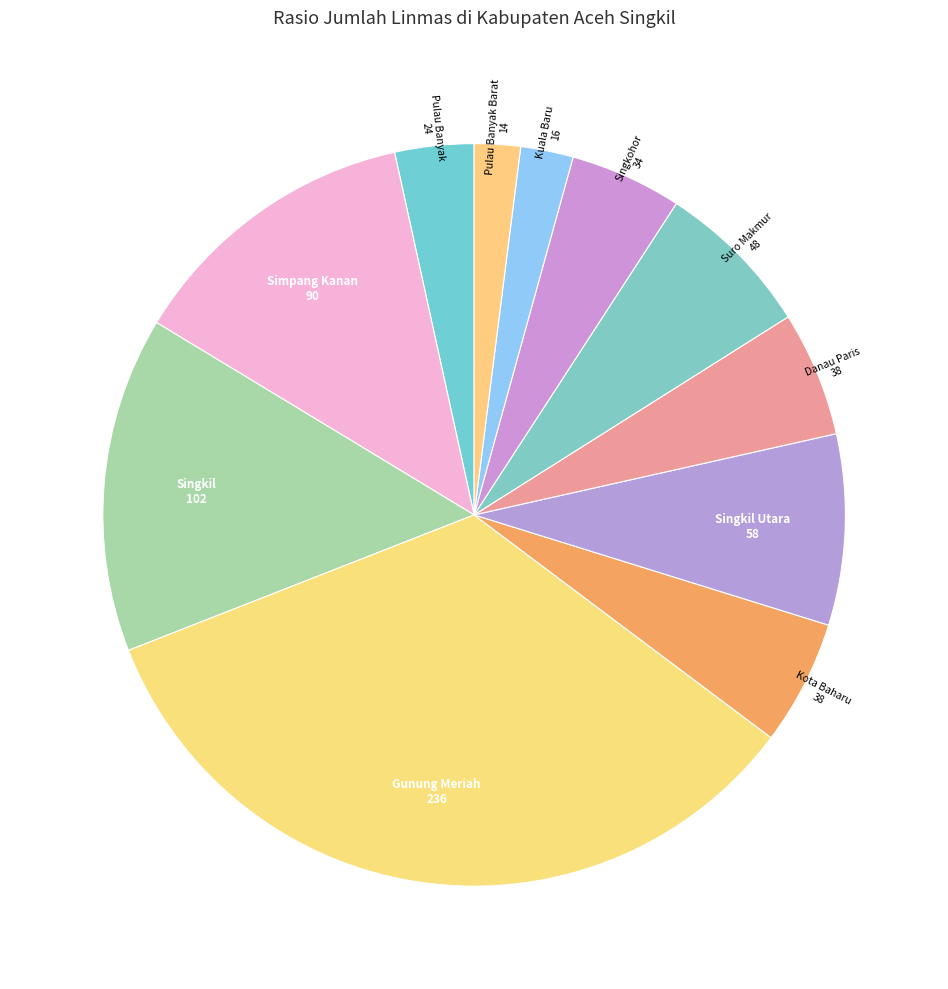

Which slice is the largest?

Gunung Meriah